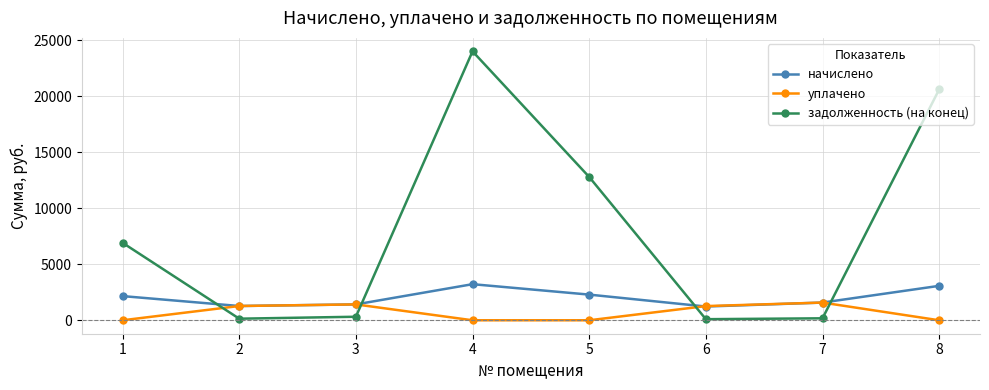

List the series in order of their overall mean, lowest first.

уплачено, начислено, задолженность (на конец)